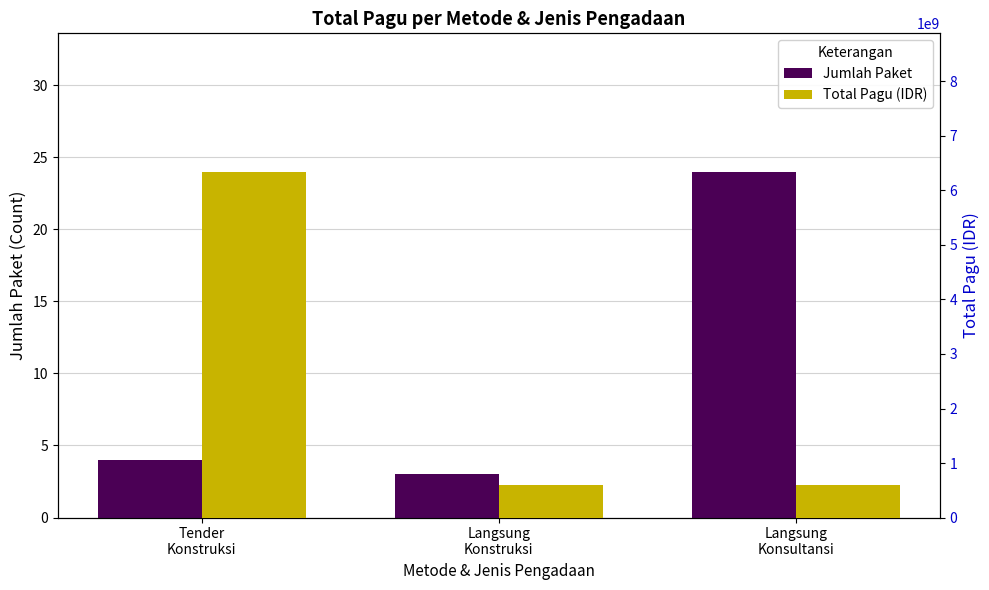

At how many categories does at least one series exceed 4226313553?

1